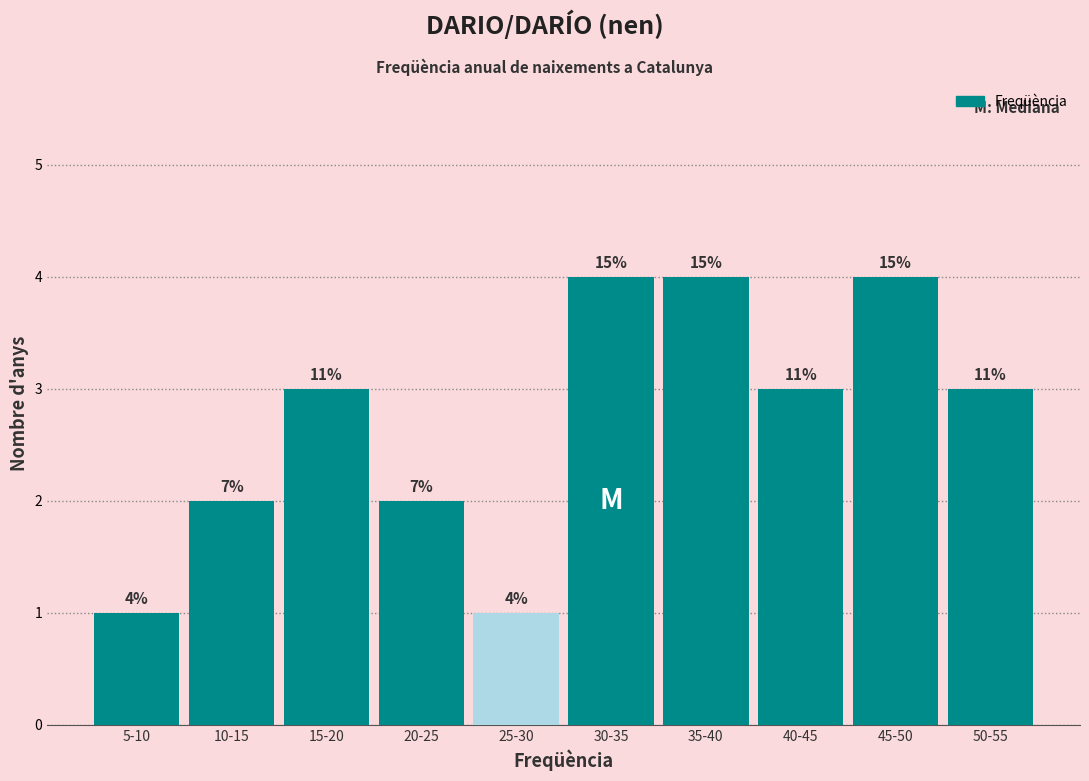

Does the chart contain any negative values?

No